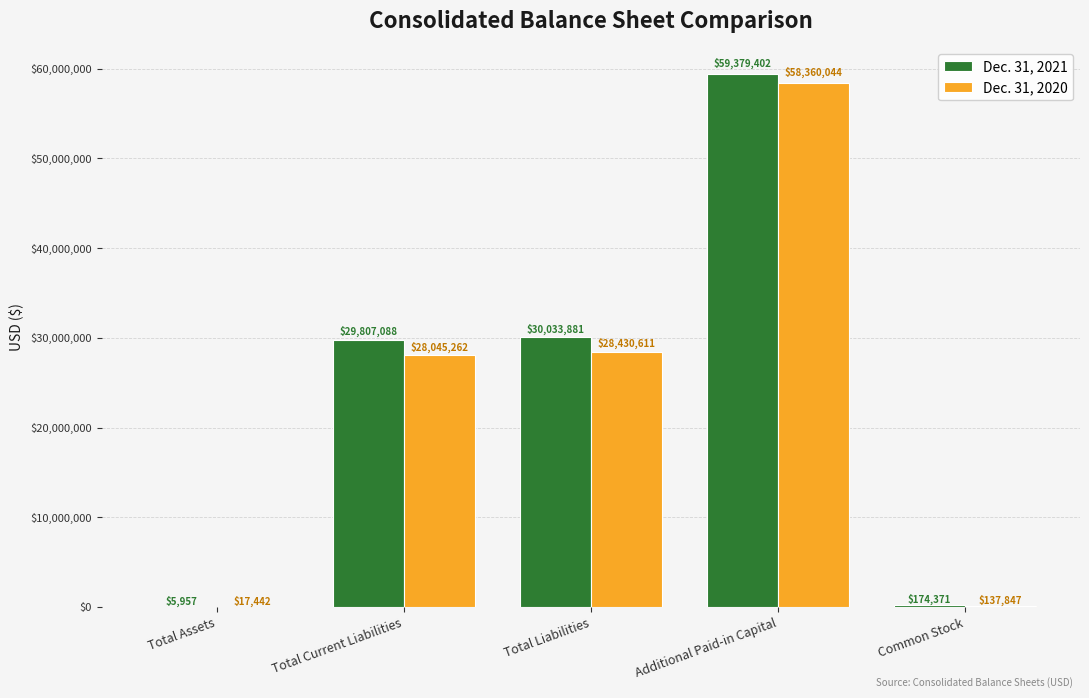

Where is Dec. 31, 2021 nearest to the value 29692679?

Total Current Liabilities